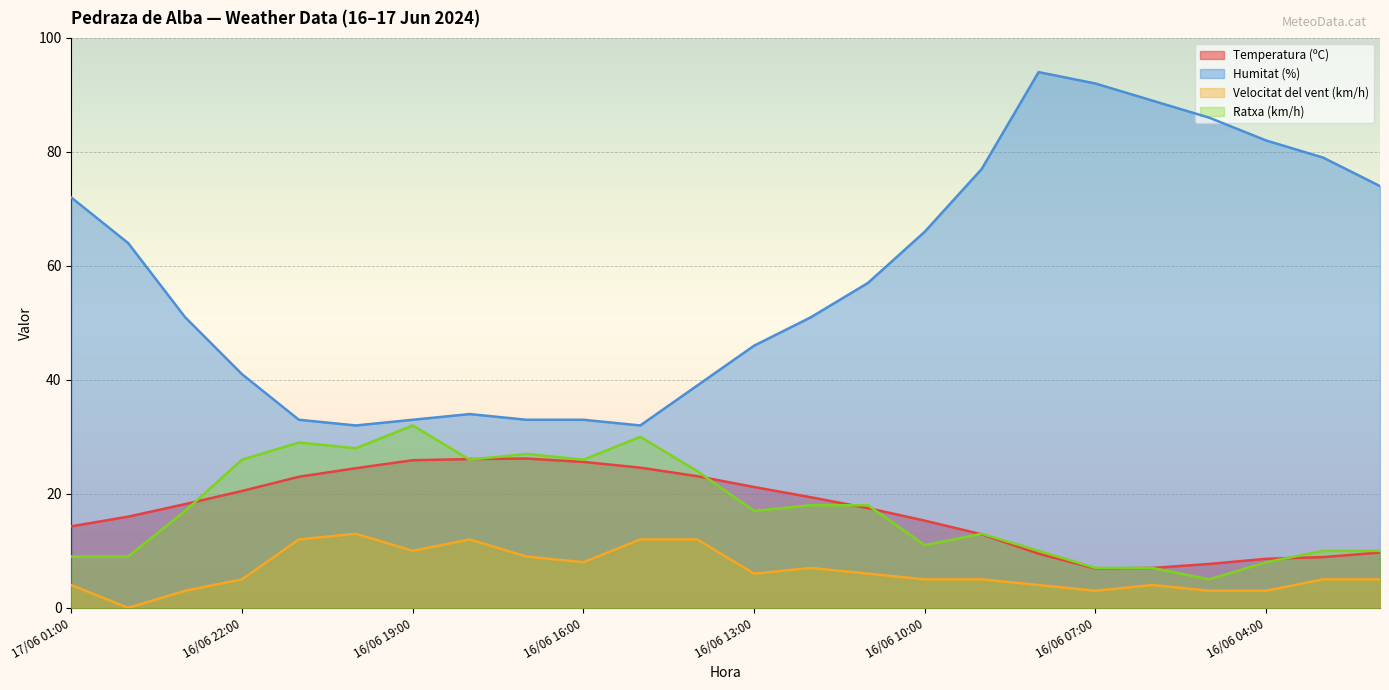

What are all the series names shown in the legend?

Temperatura (ºC), Humitat (%), Velocitat del vent (km/h), Ratxa (km/h)